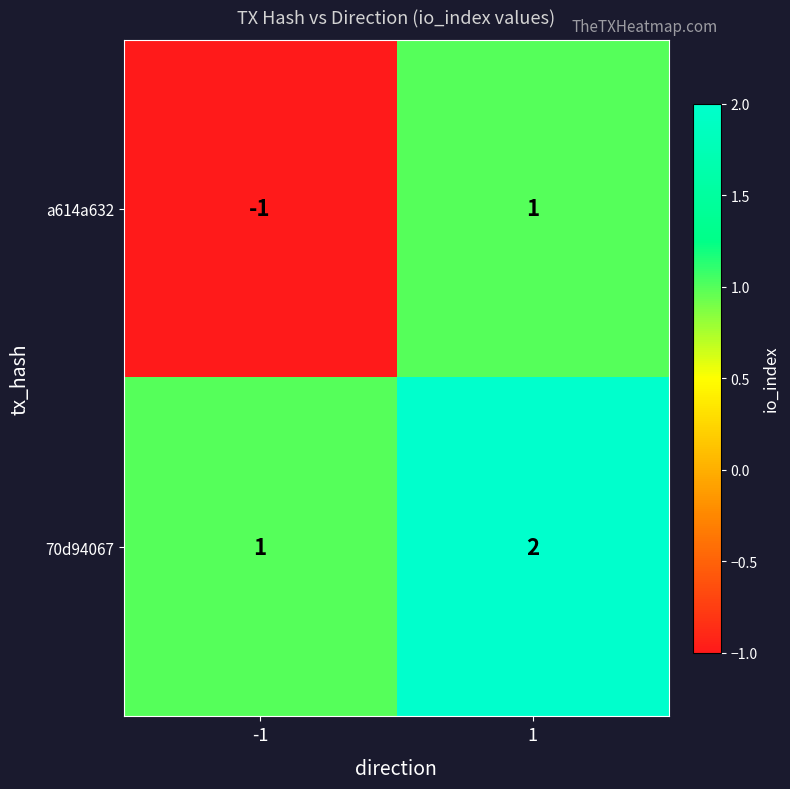

Count the number of data series in this chart.

2